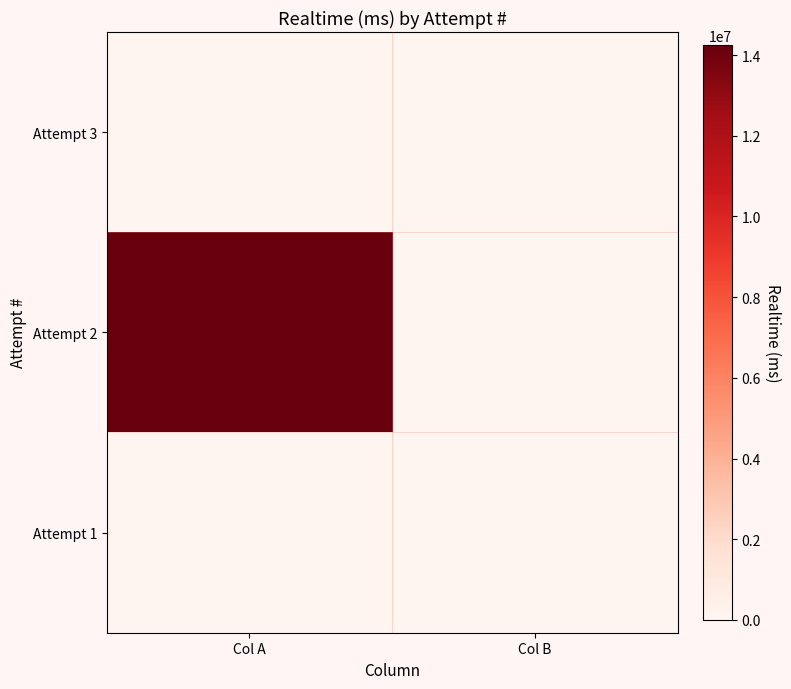

Rank the series by their maximum value, from highest to lowest.

Attempt 2, Attempt 3, Attempt 1